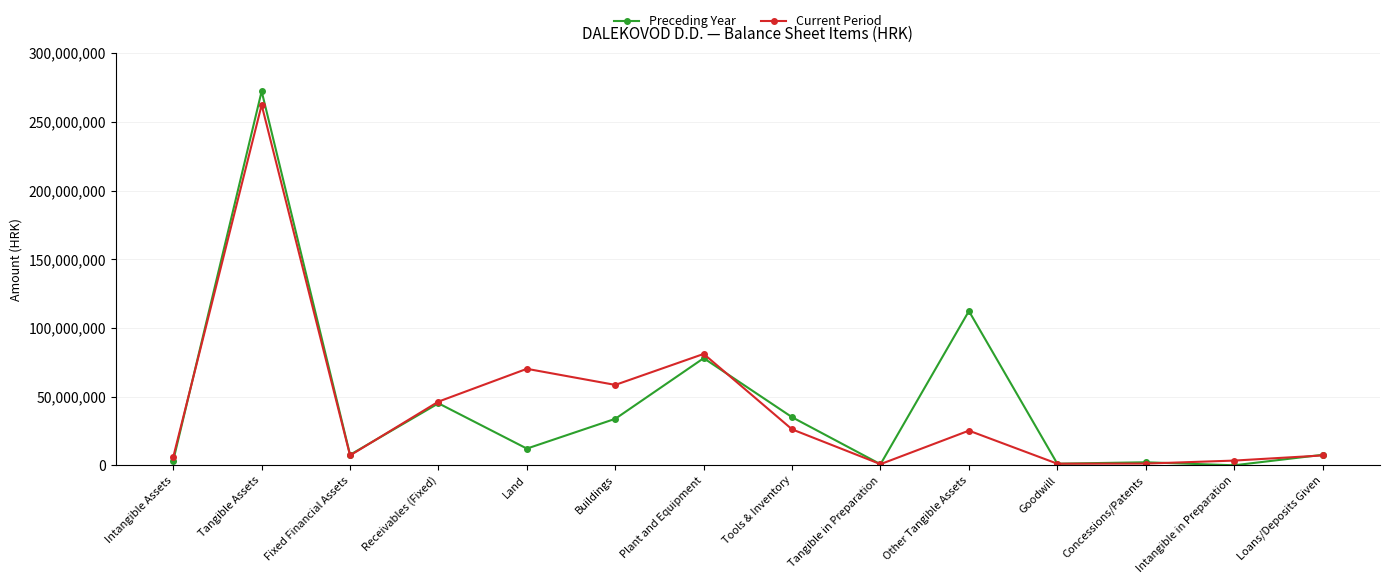

What is the spread (max minus min) of values at Land?

58065233